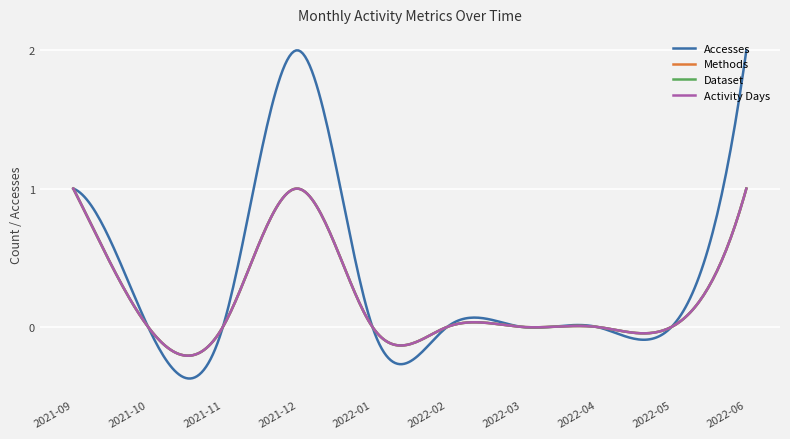

Does the chart display data point markers on the line(s)?

No